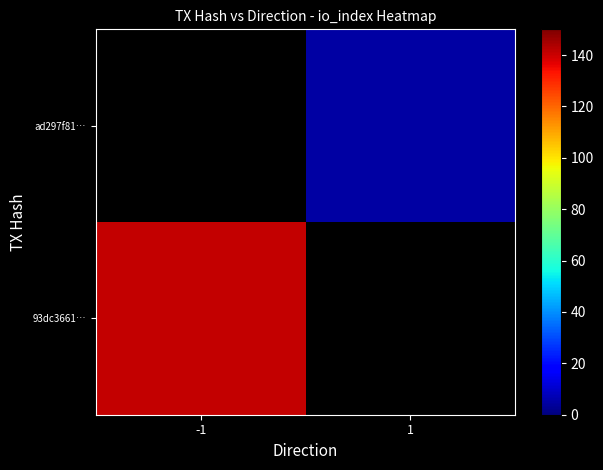

The 93dc3661… series shows 72.1 at -1. True or false?

False